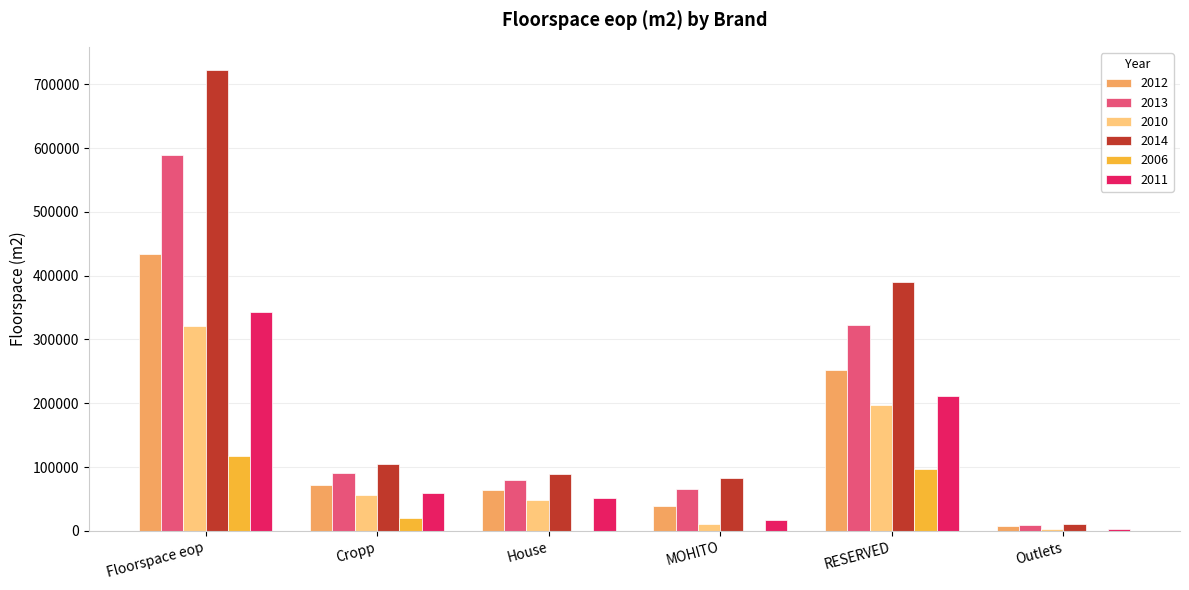

Where is 2011 nearest to the value 173652?

RESERVED